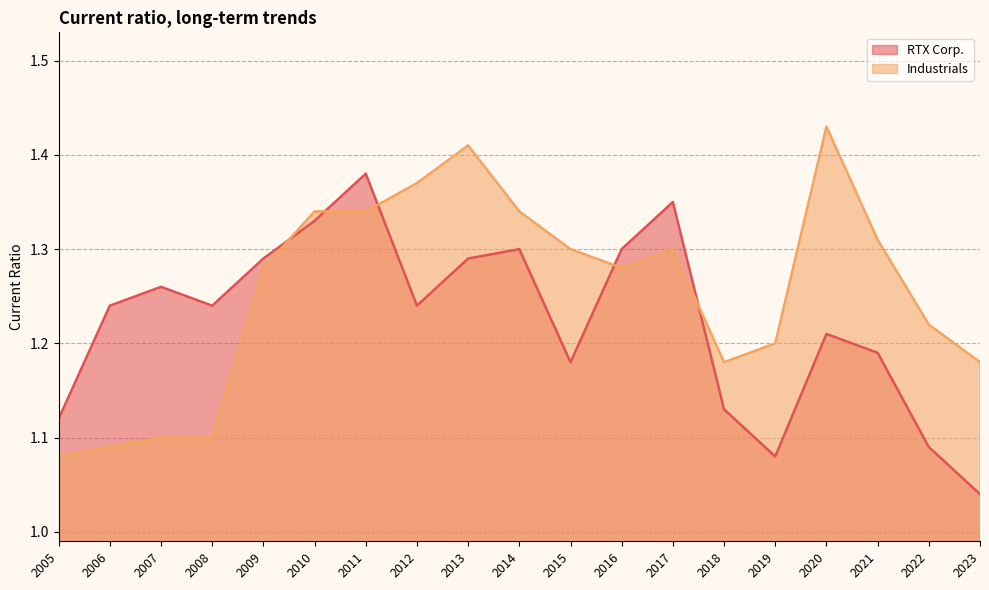

The value of RTX Corp. at 2010 is 0.4. True or false?

False